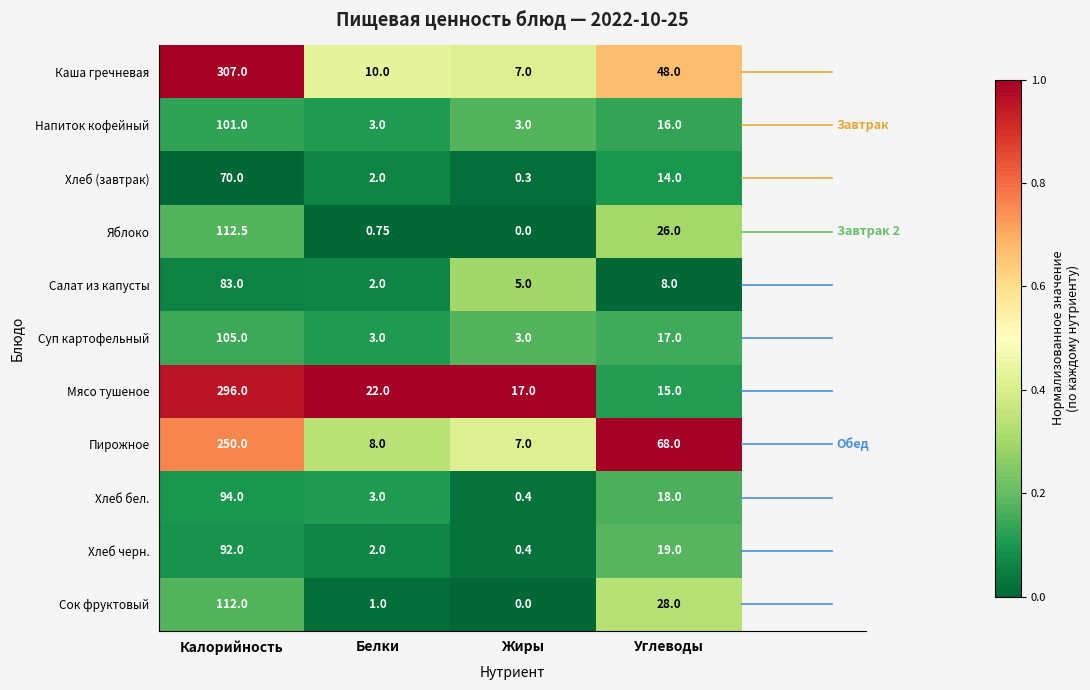

At Калорийность, list the series in order from largest to smallest.

Каша гречневая, Мясо тушеное, Пирожное, Яблоко, Сок фруктовый, Суп картофельный, Напиток кофейный, Хлеб бел., Хлеб черн., Салат из капусты, Хлеб (завтрак)